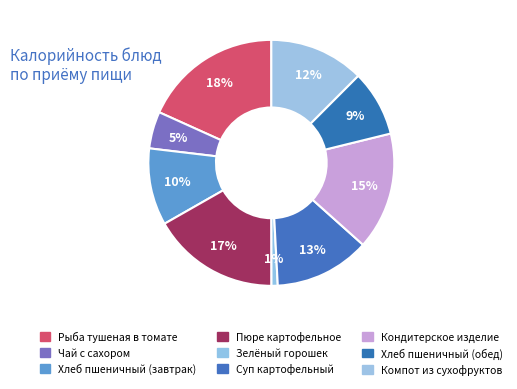

Combined, what portion of the pie is Компот из сухофруктов and Кондитерское изделие?

27.9%